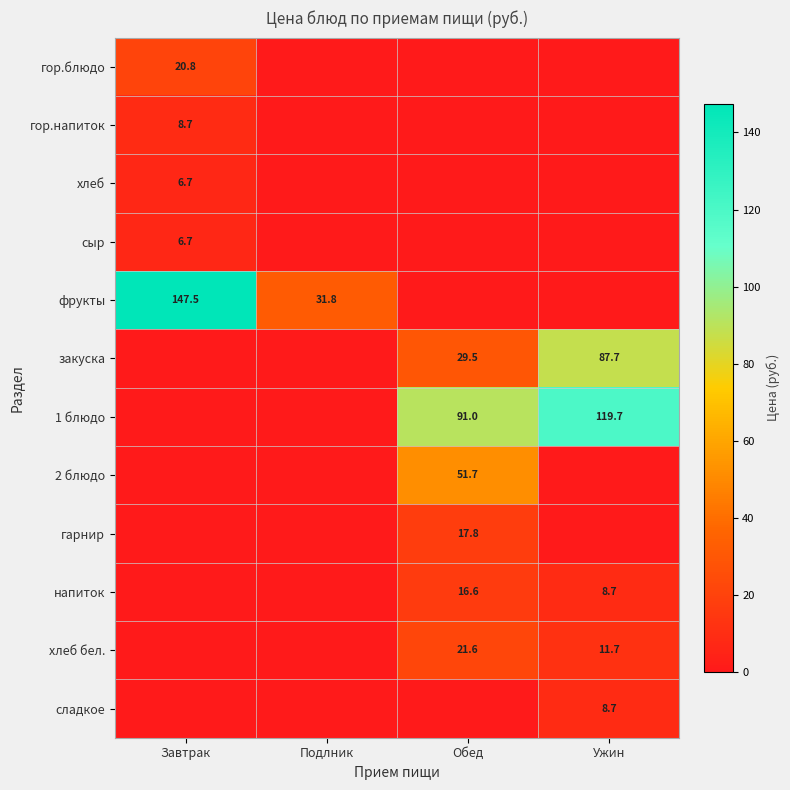

At which category is the sum across all series the highest?

Ужин